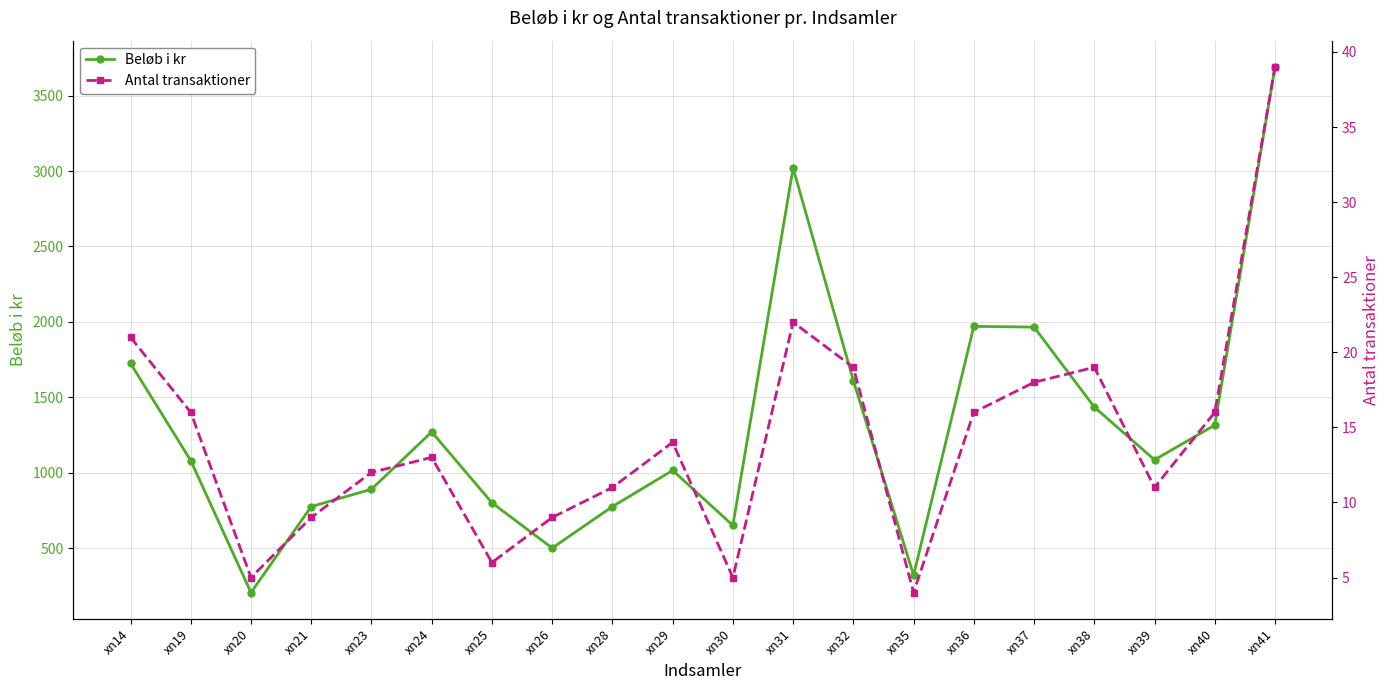

What is the spread (max minus min) of values at xn31?

2998